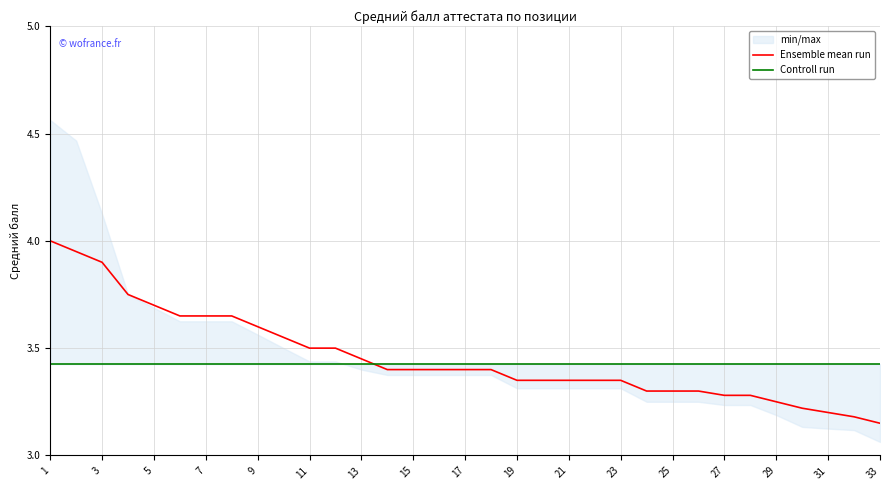

What is the value of the Controll run point at the 15th from the left?

3.4